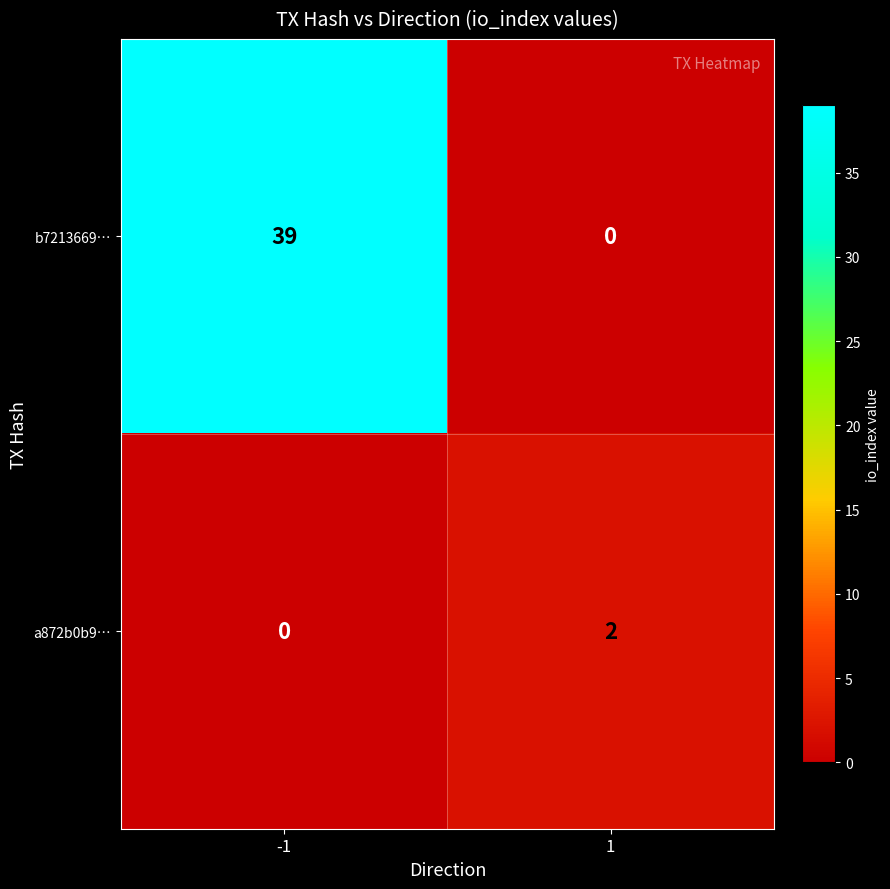

What is the difference between the maximum and minimum values in the b7213669… series?

39